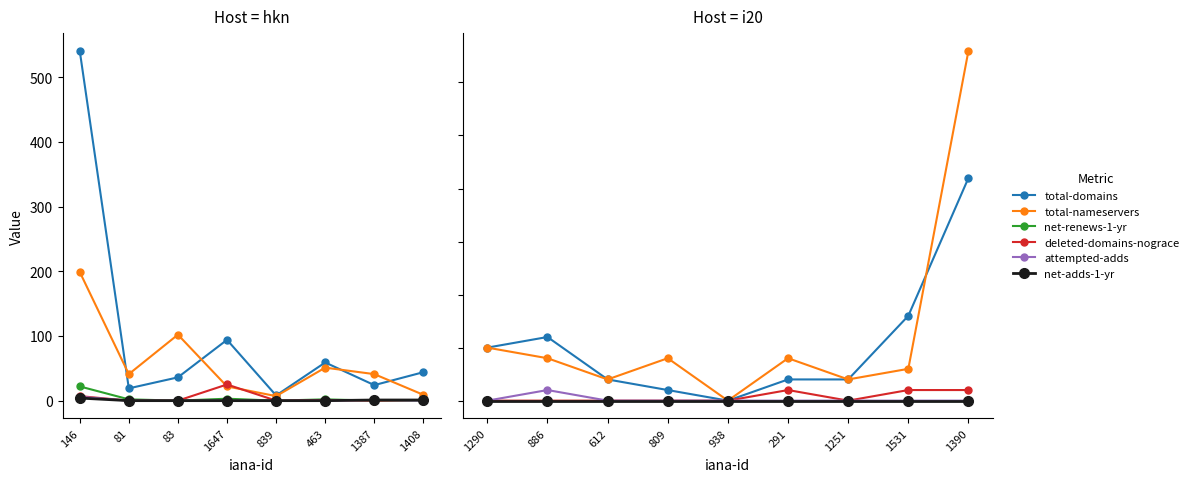

Between 886 and 809, which series saw the biggest shift?

total-domains